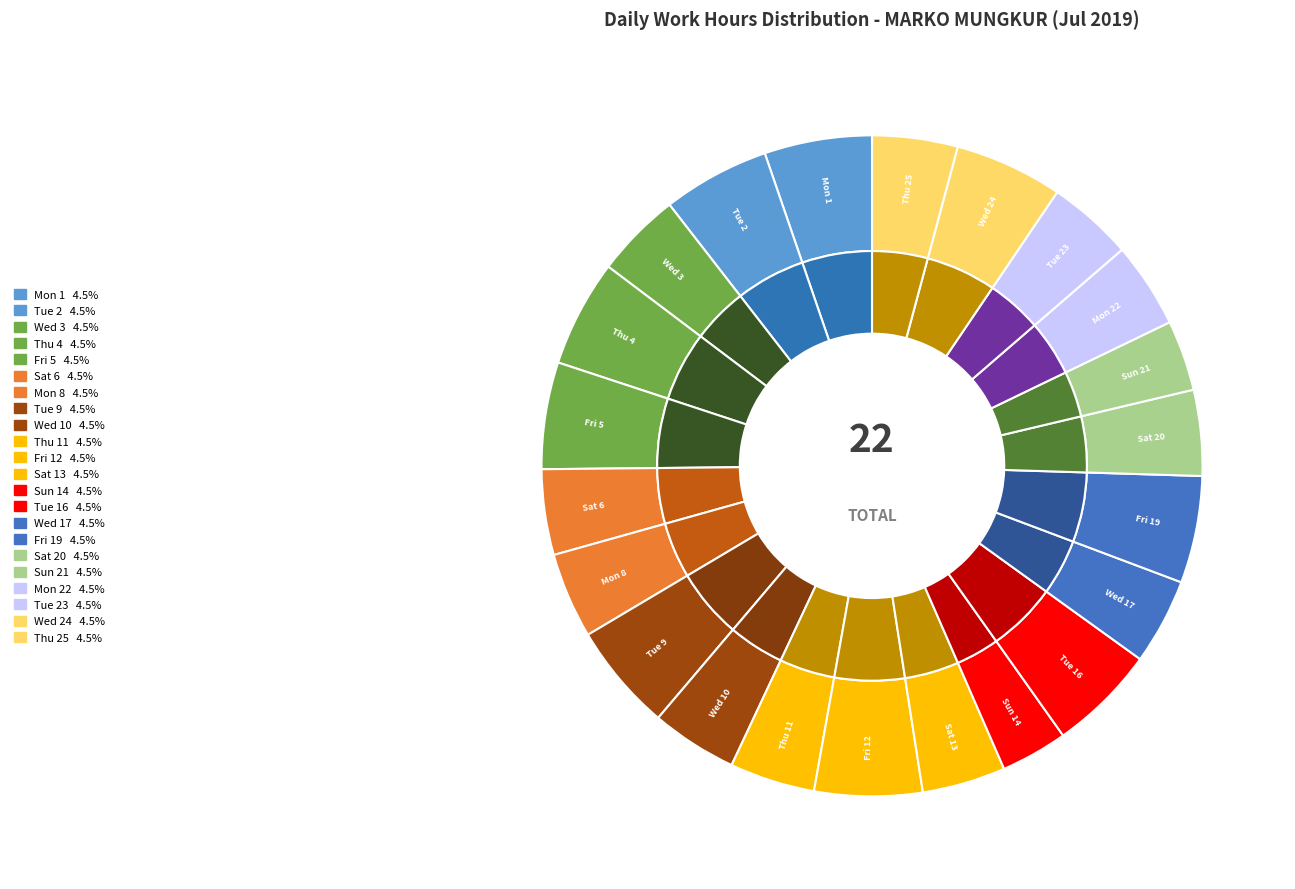

What is the change in value from Fri 19 to Thu 25?

-3.0